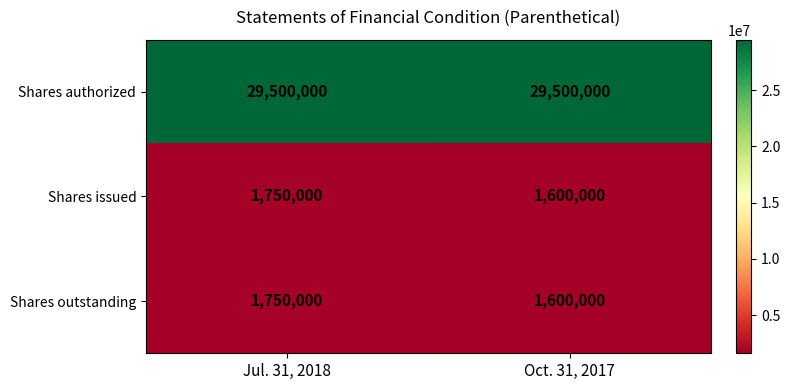

List the labels in order of Shares outstanding value, smallest first.

Oct. 31, 2017, Jul. 31, 2018